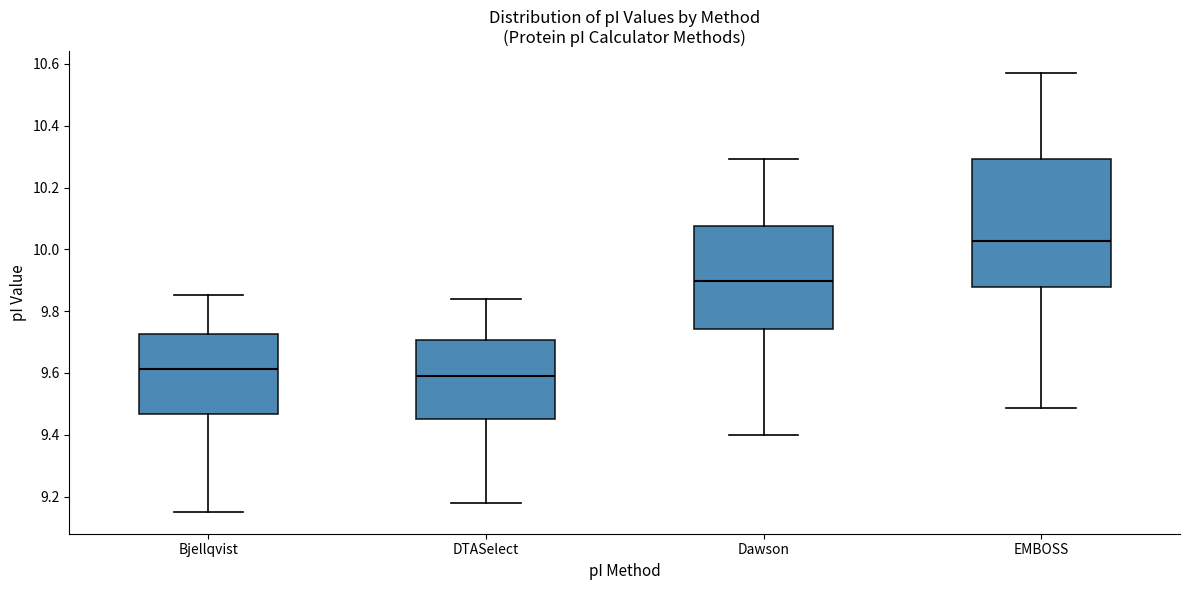

Reading left to right, read every box against the y-axis: the position of its median line, the range the box covers, and the ends of its whiskers. The values are not printed on the chart, so give them approximately, as read against the axis.

Bjellqvist: median 9.62, box 9.46 to 9.72, whiskers 9.16 to 9.86
DTASelect: median 9.58, box 9.46 to 9.70, whiskers 9.18 to 9.84
Dawson: median 9.90, box 9.74 to 10.08, whiskers 9.40 to 10.30
EMBOSS: median 10.02, box 9.88 to 10.30, whiskers 9.48 to 10.58